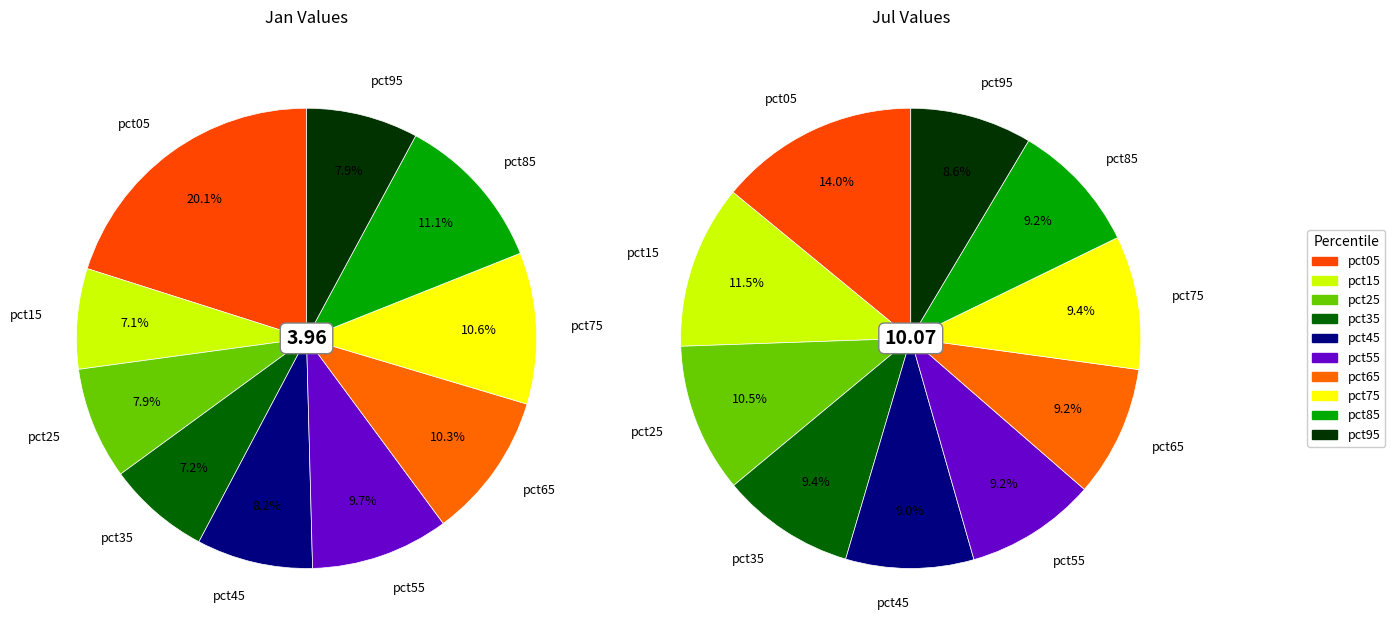

How many segments does this pie chart have?

10